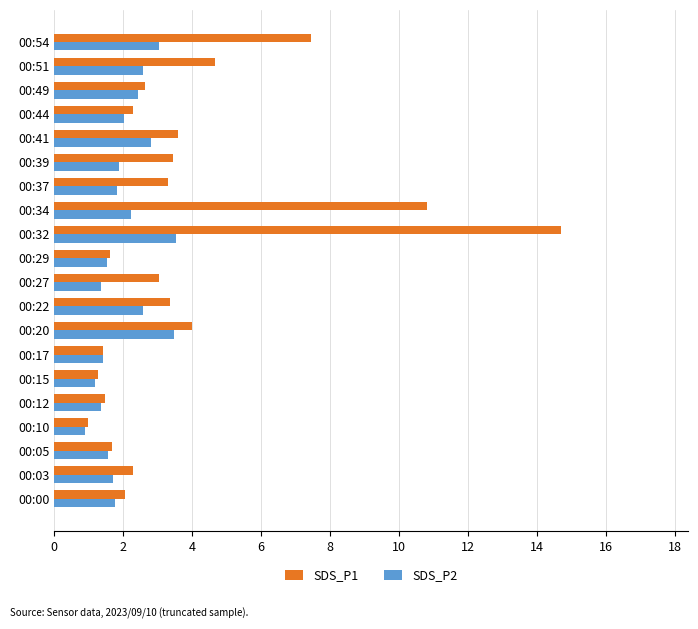

Which series has the largest range (max minus min)?

SDS_P1